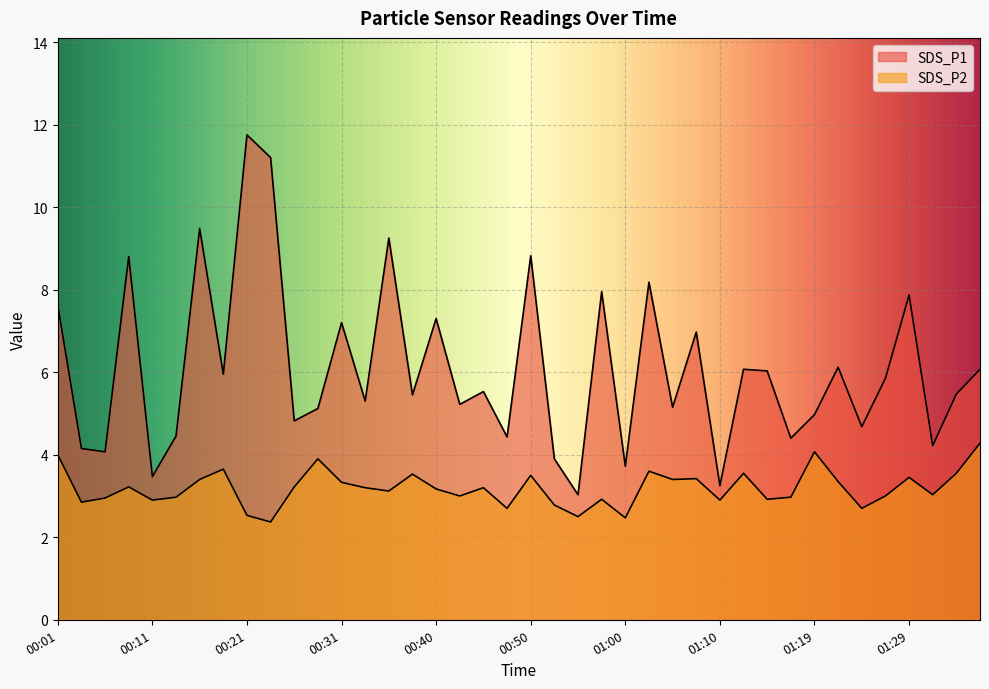

Which series changed the most between 00:06 and 00:38?

SDS_P1